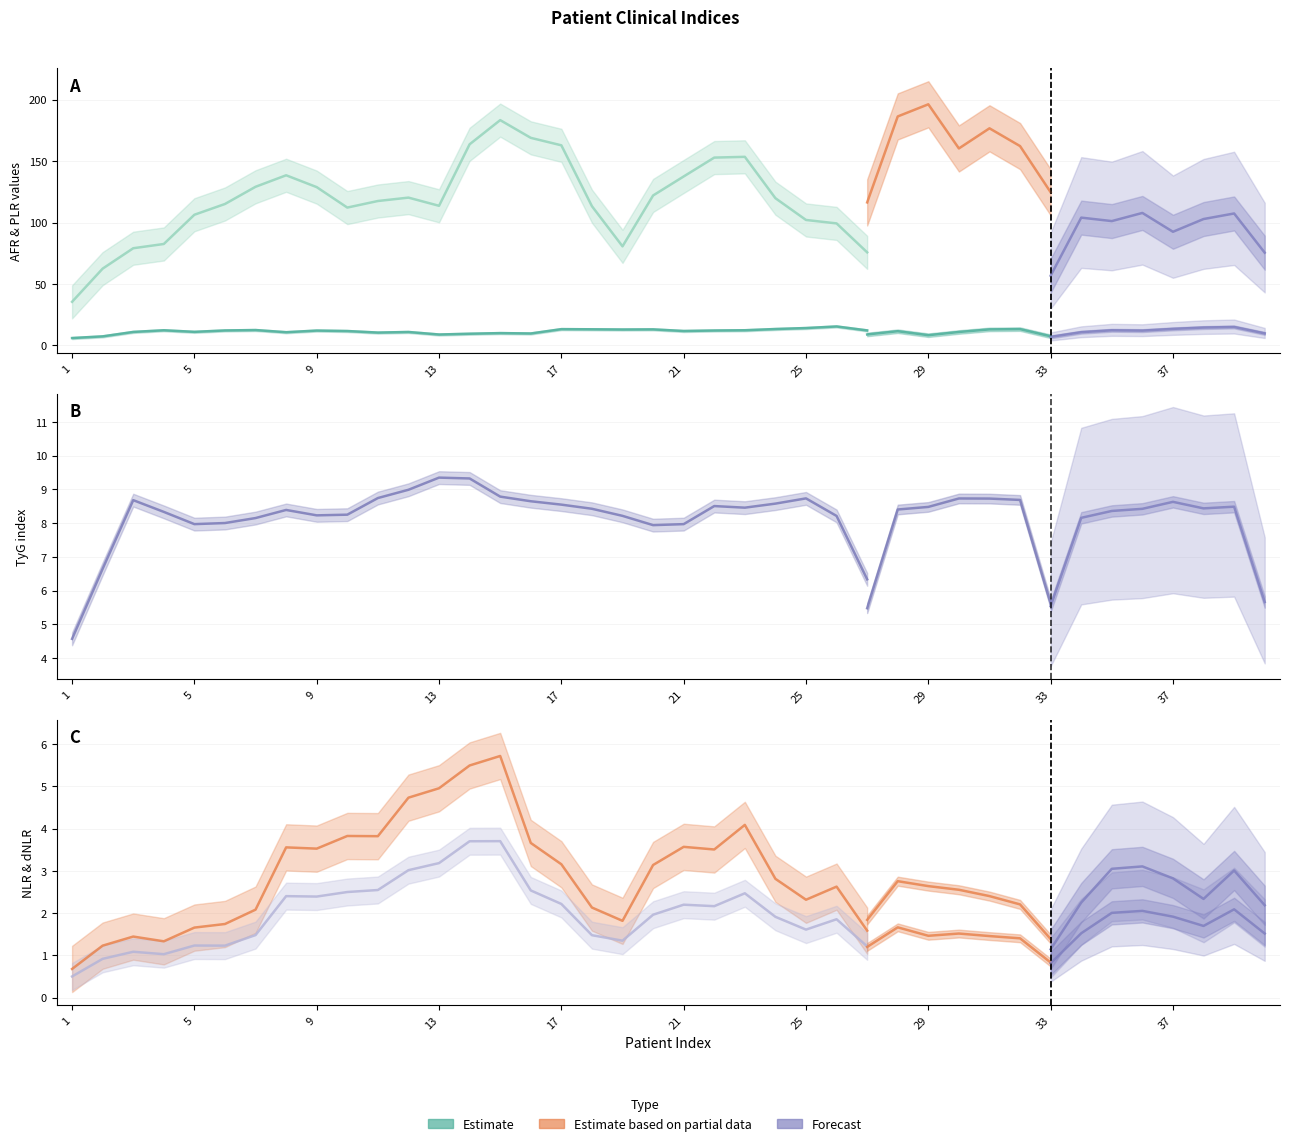

True or false: NLR Estimate and AFR Estimate intersect in this chart.

False